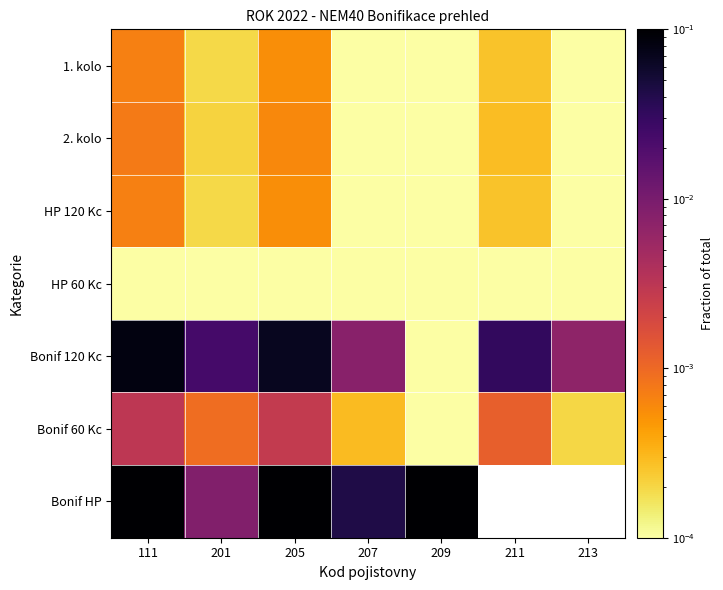

The HP 120 Kc series shows 0.0 at 211. True or false?

True